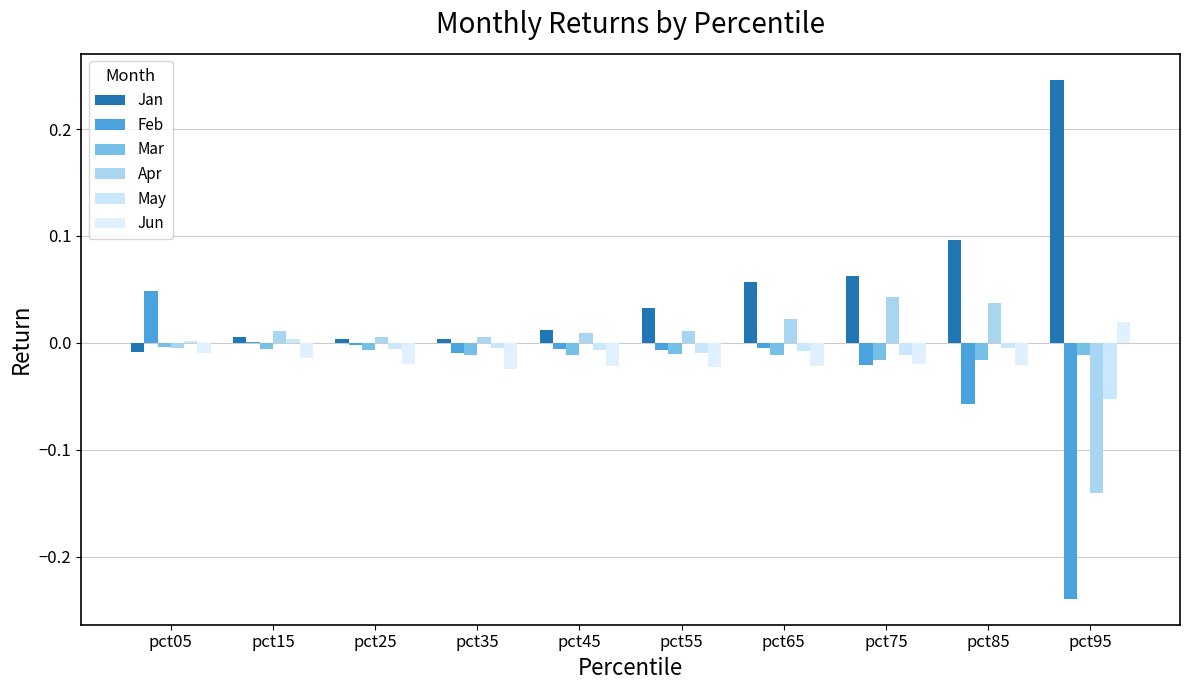

At which category does the chart reach its peak across all series?

pct95